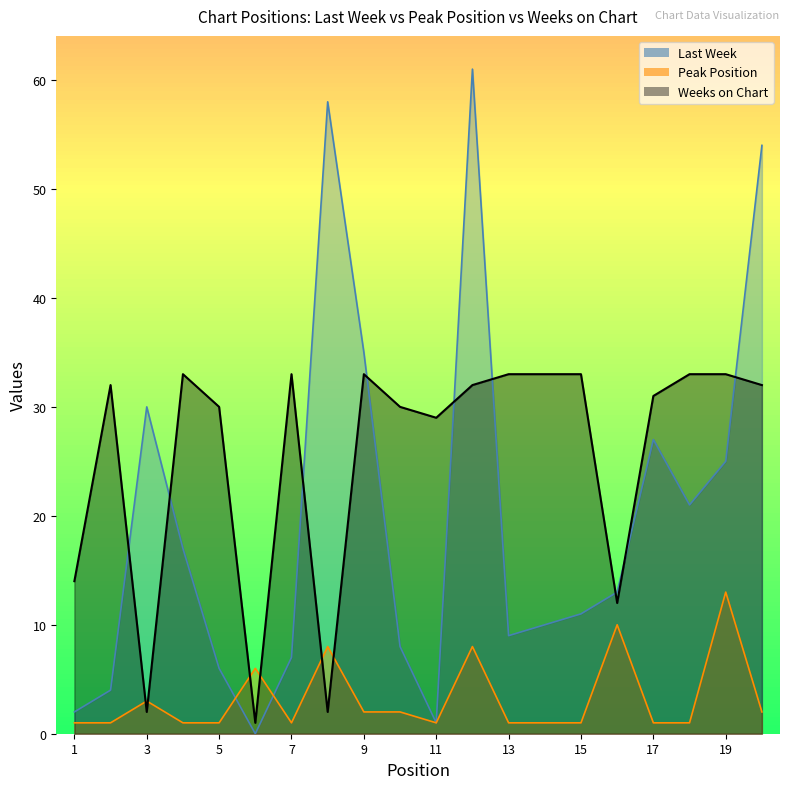

Where do Weeks on Chart and Peak Position first cross each other?

2 and 3